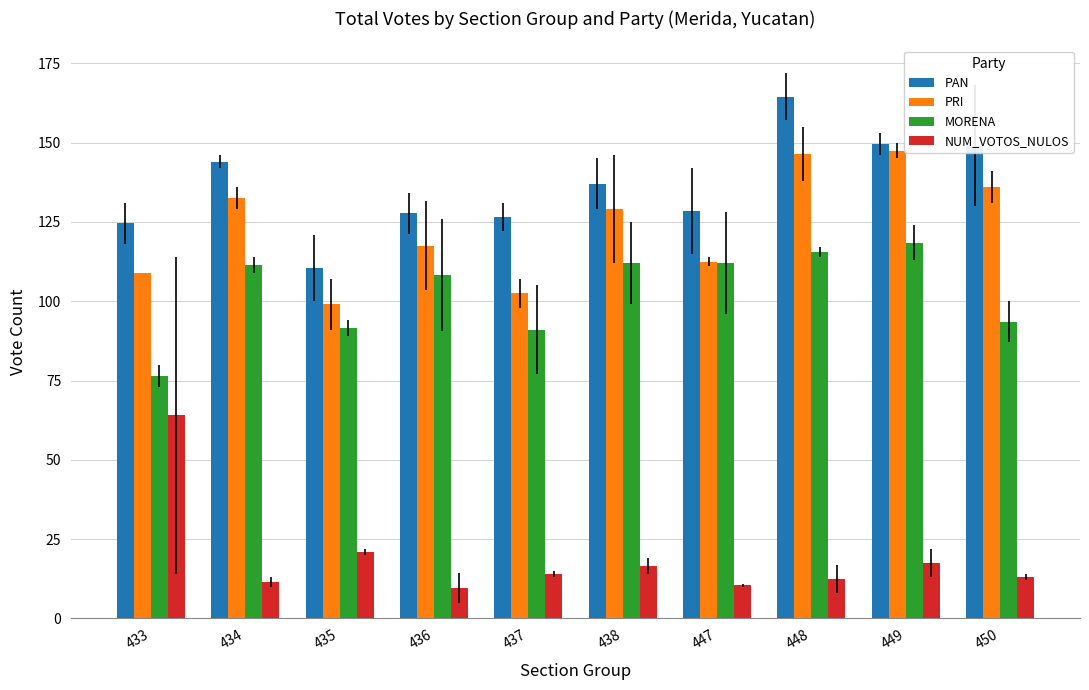

List the series in order of their peak value, lowest first.

NUM_VOTOS_NULOS, MORENA, PRI, PAN